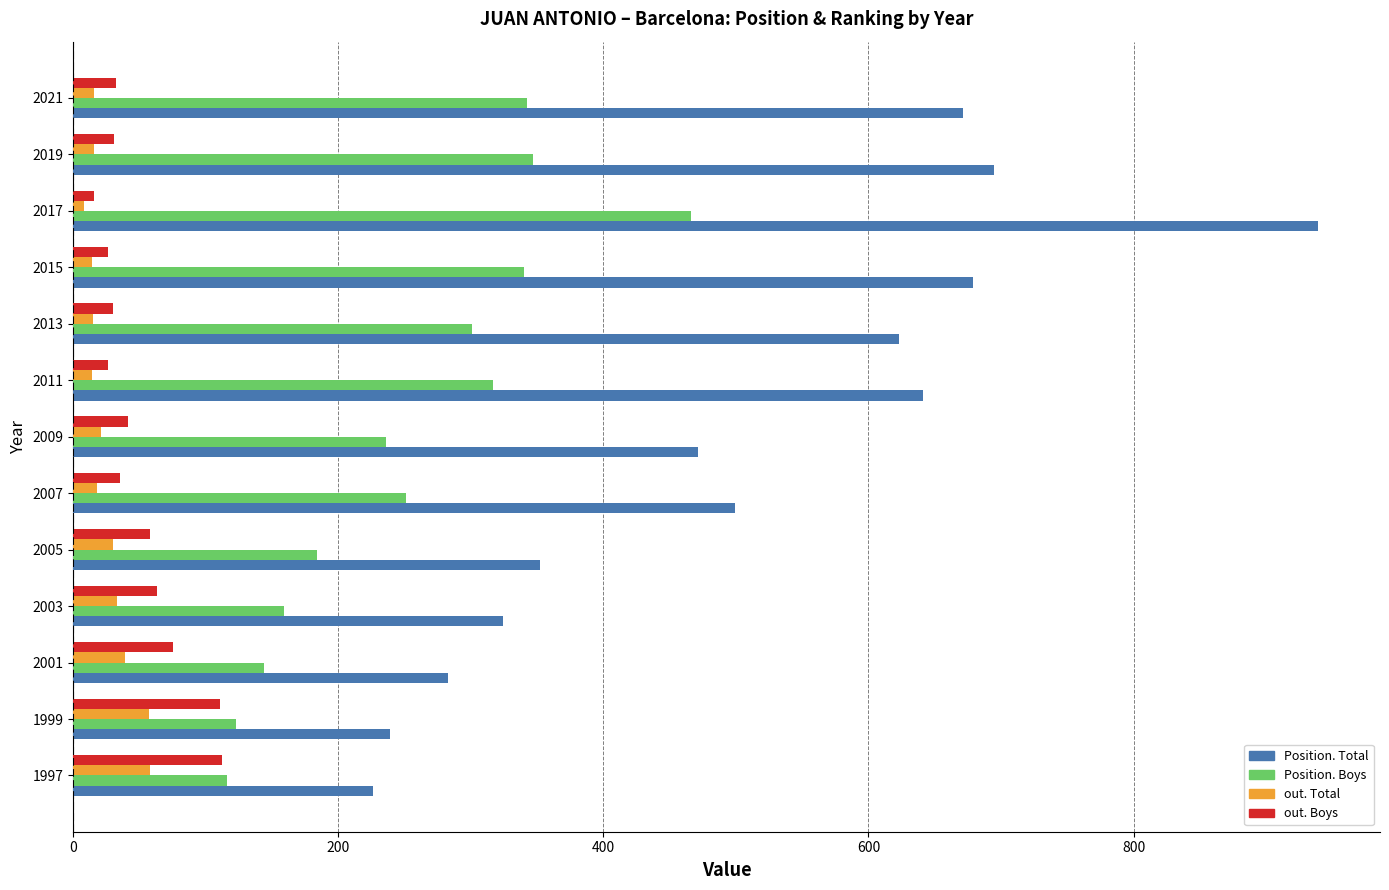

How many categories are shown in the chart?

13